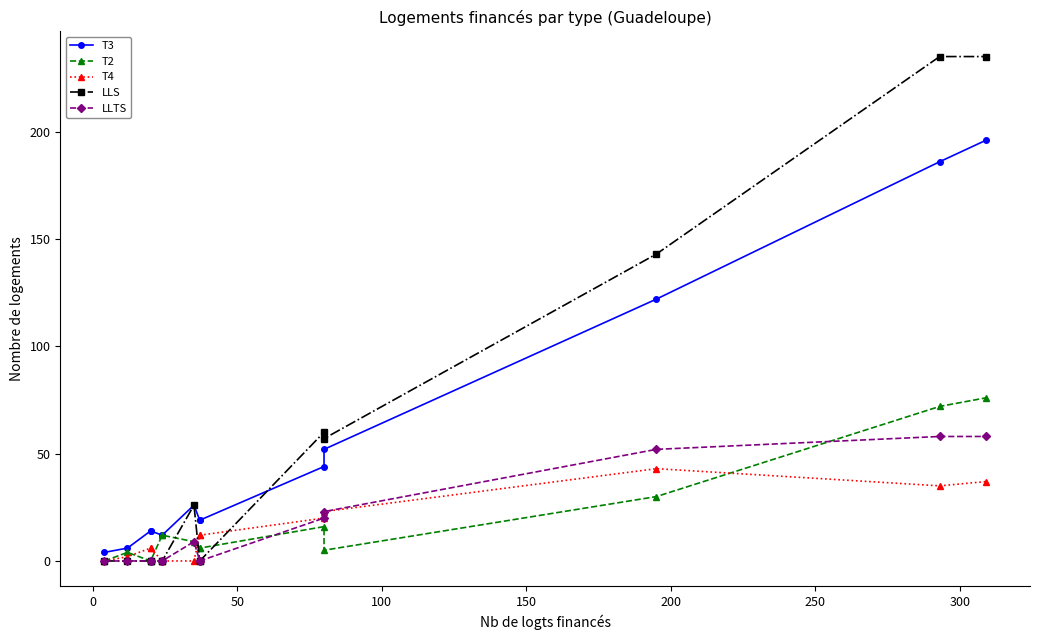

What is the sum of all LLS values?

756